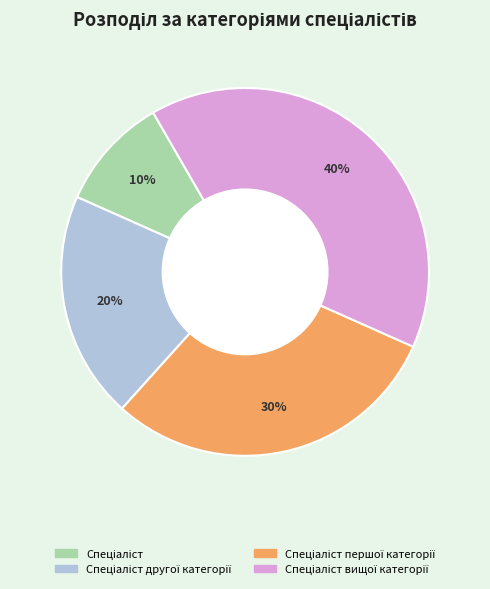

Is there a majority slice in this chart?

No